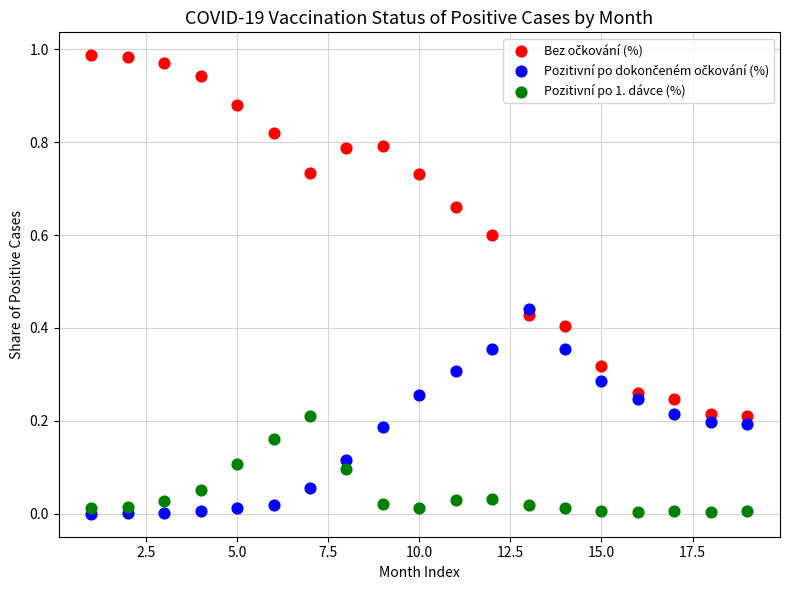

What is the X range (max minus min) for the scatter plot?

18.0